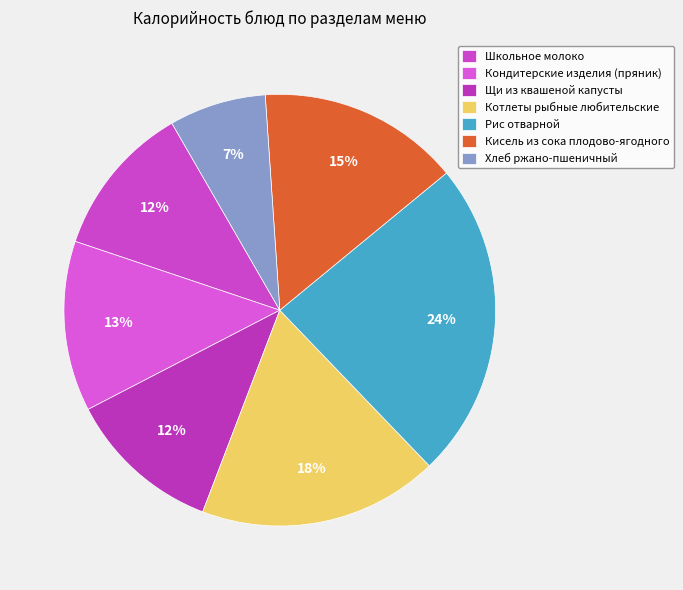

To the nearest percent, what portion does Кисель из сока плодово-ягодного represent?

15%